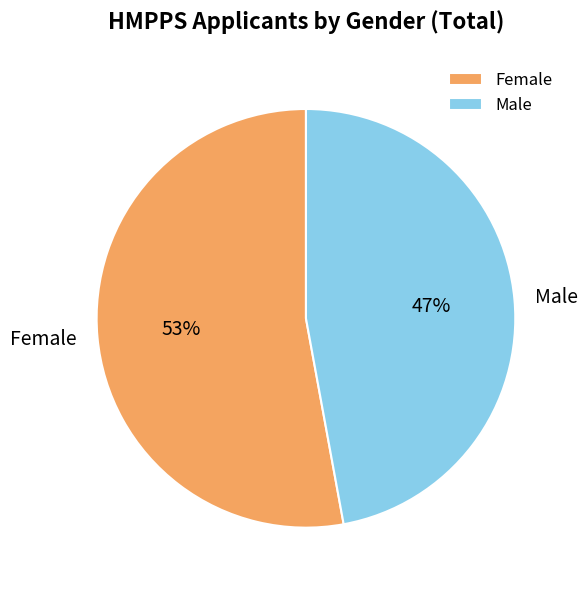

Count the number of slices in the pie.

2